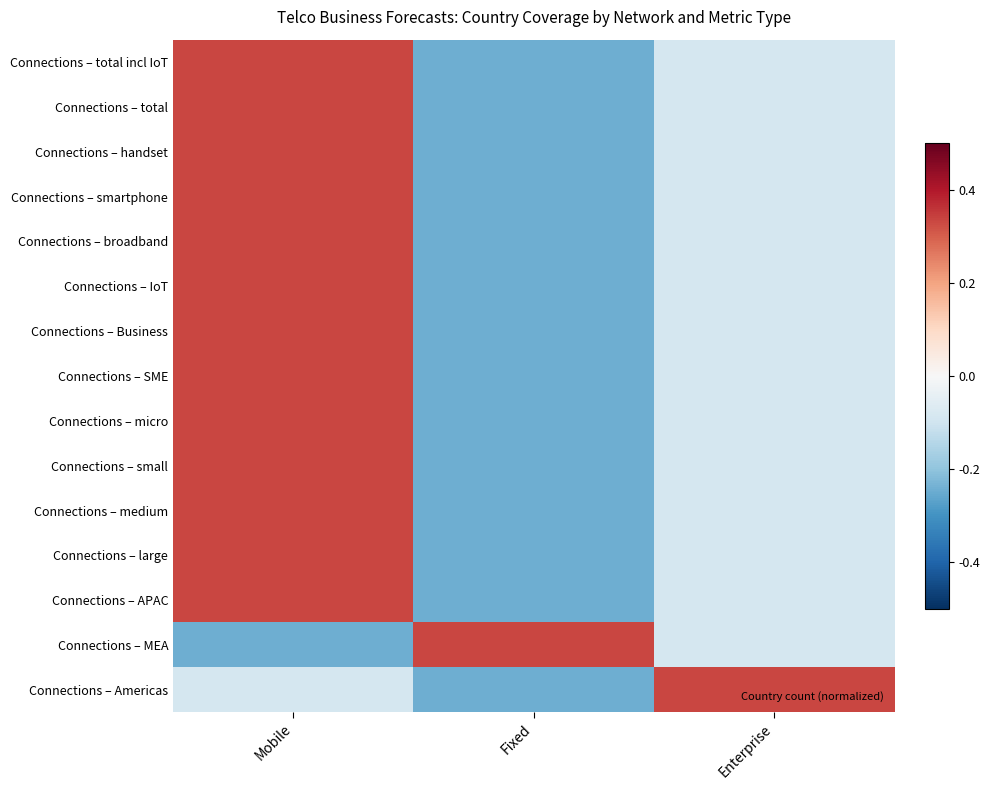

Rank the series at Mobile from lowest to highest value.

Connections – MEA, Connections – Americas, Connections – total incl IoT, Connections – total, Connections – handset, Connections – smartphone, Connections – broadband, Connections – IoT, Connections – Business, Connections – SME, Connections – micro, Connections – small, Connections – medium, Connections – large, Connections – APAC